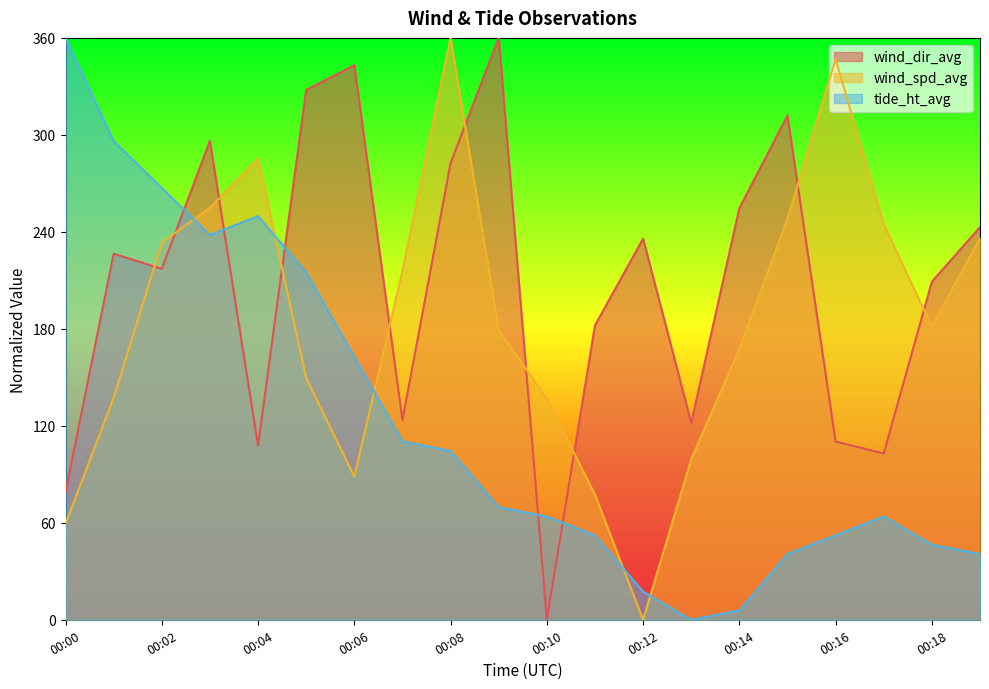

How many lines are shown in the chart?

3